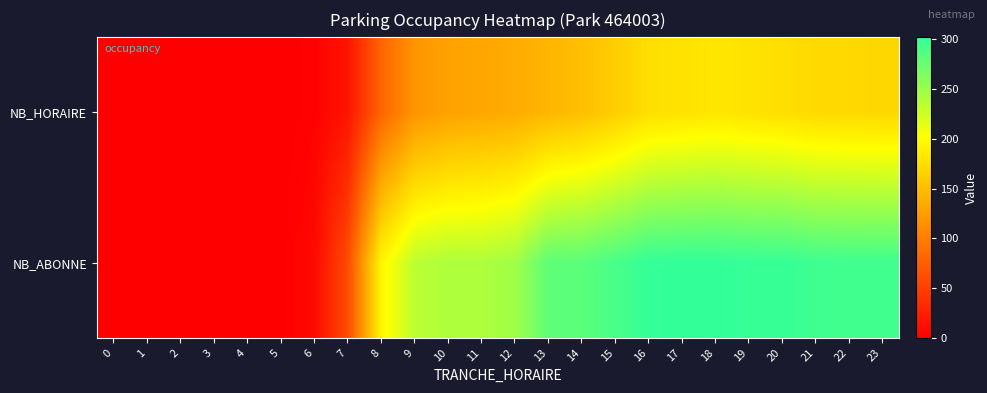

How many categories are shown in the chart?

24